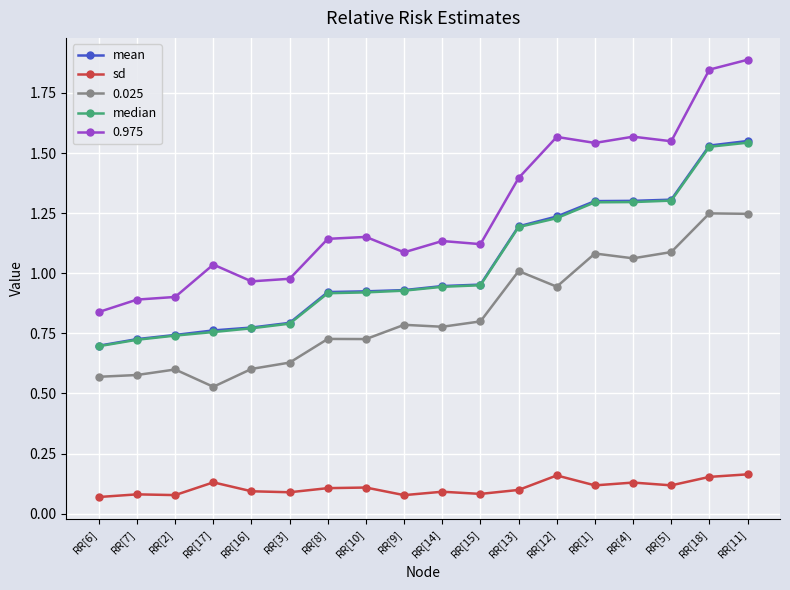

Which series has the largest range (max minus min)?

0.975